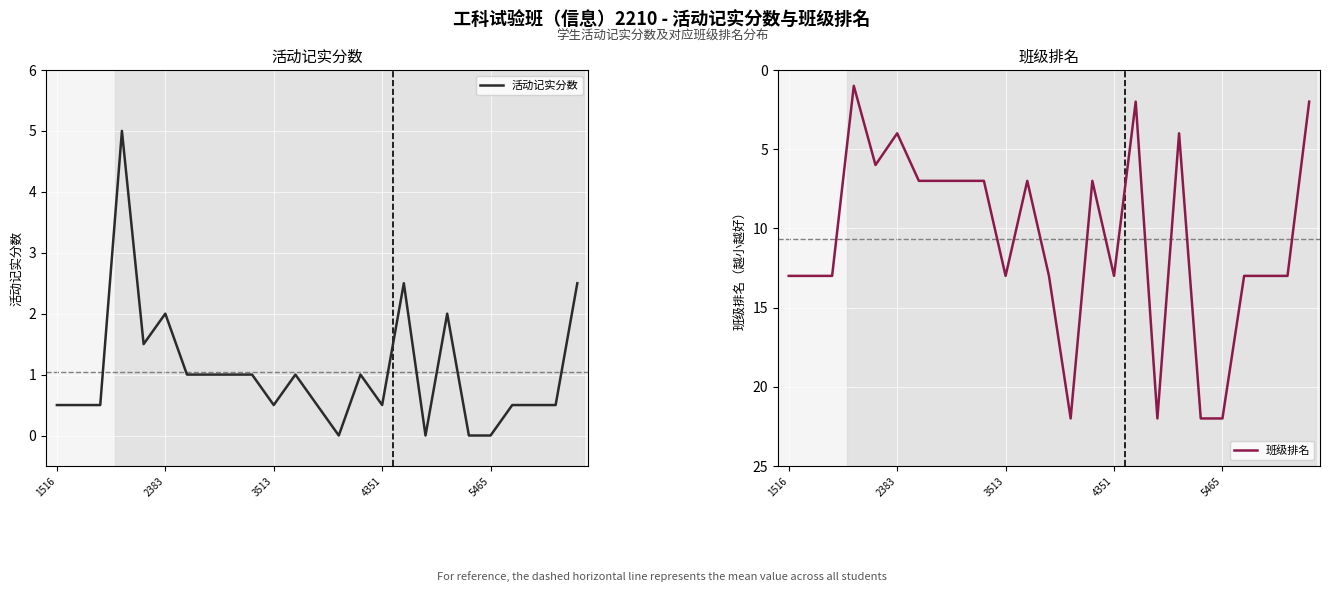

List the series in order of their overall mean, lowest first.

活动记实分数, 班级排名